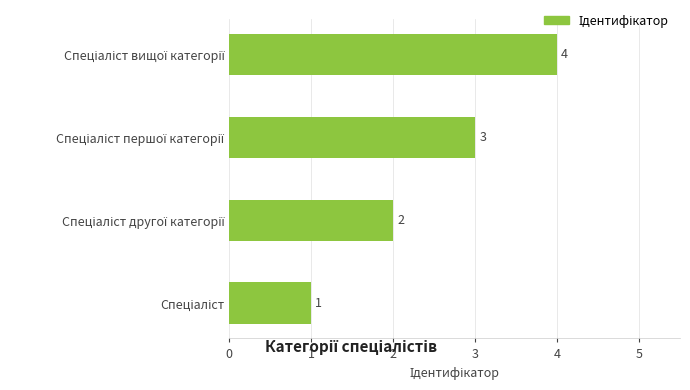

How many values are between 2 and 4?

3